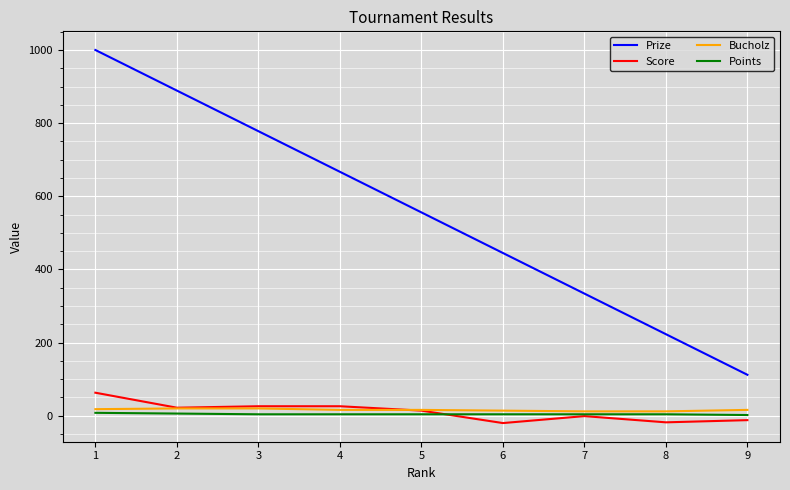

True or false: Prize and Score intersect in this chart.

False